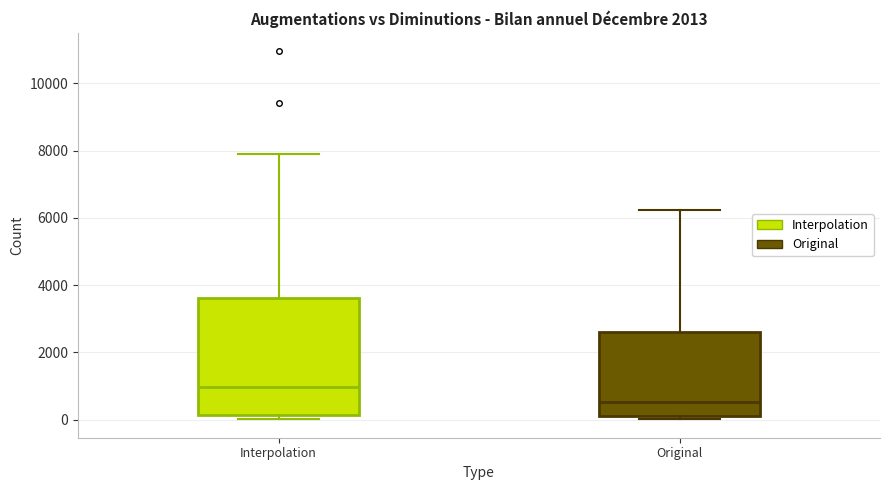

Reading left to right, read every box against the y-axis: the position of its median line, the range the box covers, and the ends of its whiskers. The values are not printed on the chart, so give them approximately, as read against the axis.

Interpolation: median 1000, box 200 to 3600, whiskers 0 to 7800
Original: median 600, box 200 to 2600, whiskers 0 to 6200